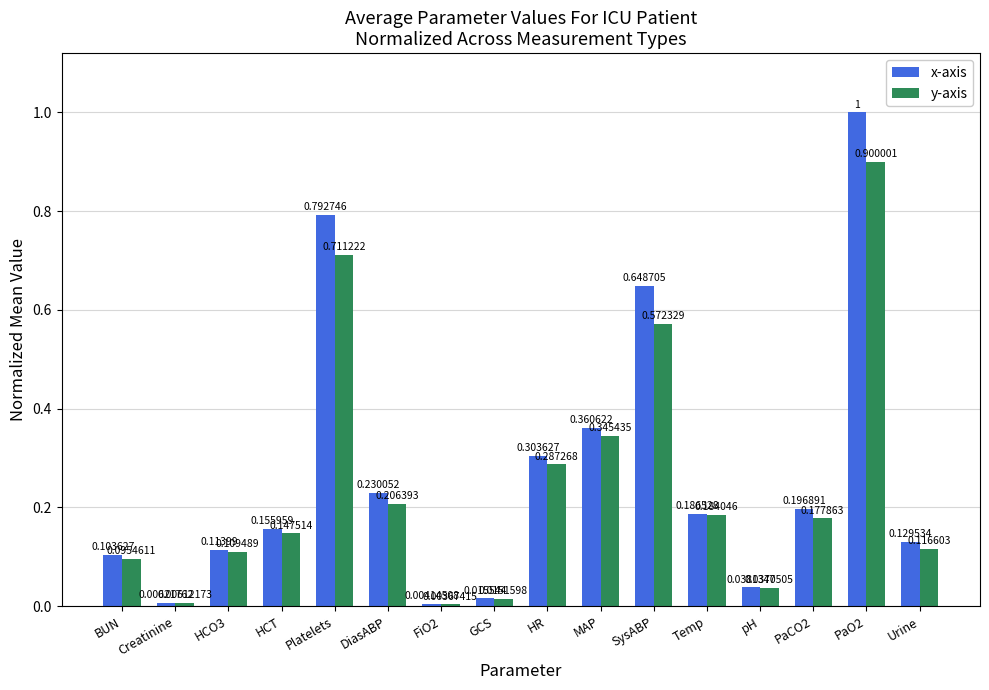

What is the sum of all y-axis values?

3.9